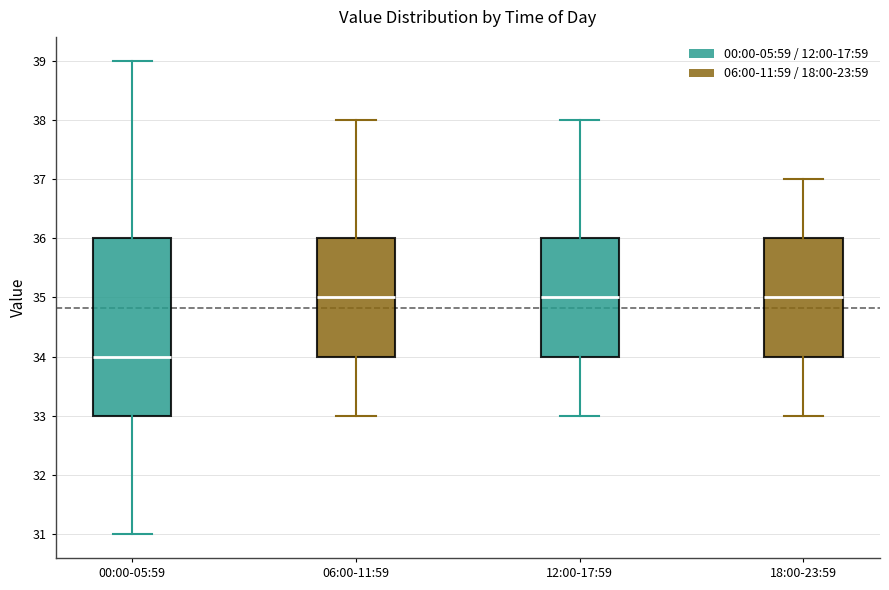

Reading left to right, read every box against the y-axis: the position of its median line, the range the box covers, and the ends of its whiskers. The values are not printed on the chart, so give them approximately, as read against the axis.

00:00-05:59: median 34, box 33 to 36, whiskers 31 to 39
06:00-11:59: median 35, box 34 to 36, whiskers 33 to 38
12:00-17:59: median 35, box 34 to 36, whiskers 33 to 38
18:00-23:59: median 35, box 34 to 36, whiskers 33 to 37